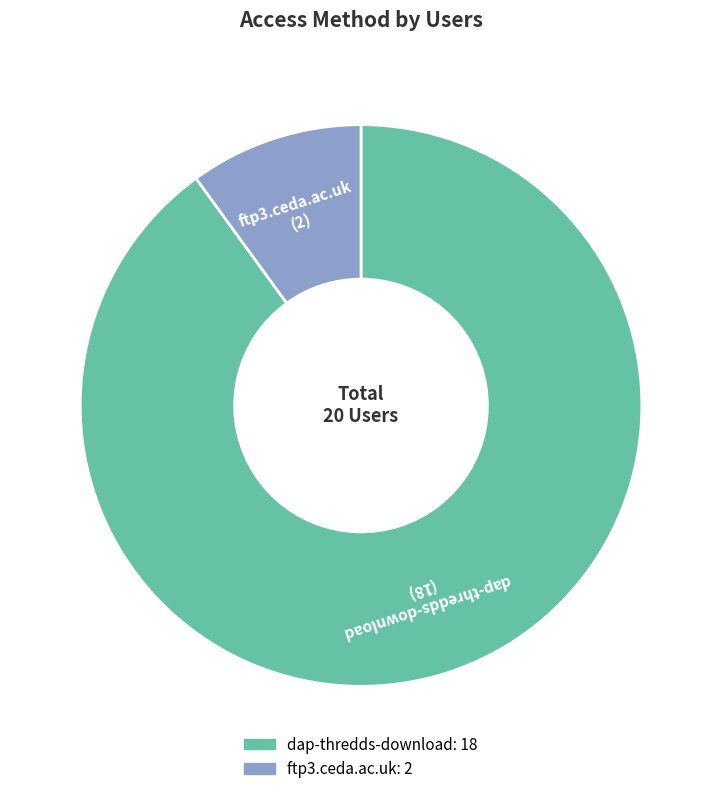

True or false: dap-thredds-download accounts for 90% of the total.

True